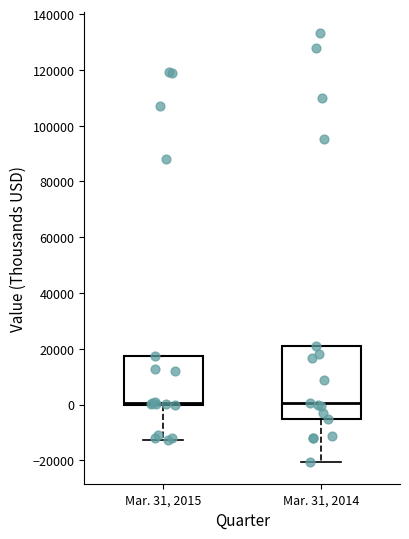

Reading left to right, read every box against the y-axis: the position of its median line, the range the box covers, and the ends of its whiskers. The values are not printed on the chart, so give them approximately, as read against the axis.

Mar. 31, 2015: median 0 (just above the box's lower edge), box 0 to 18000, whiskers -12000 to 18000
Mar. 31, 2014: median 0, box -6000 to 20000, whiskers -20000 to 20000